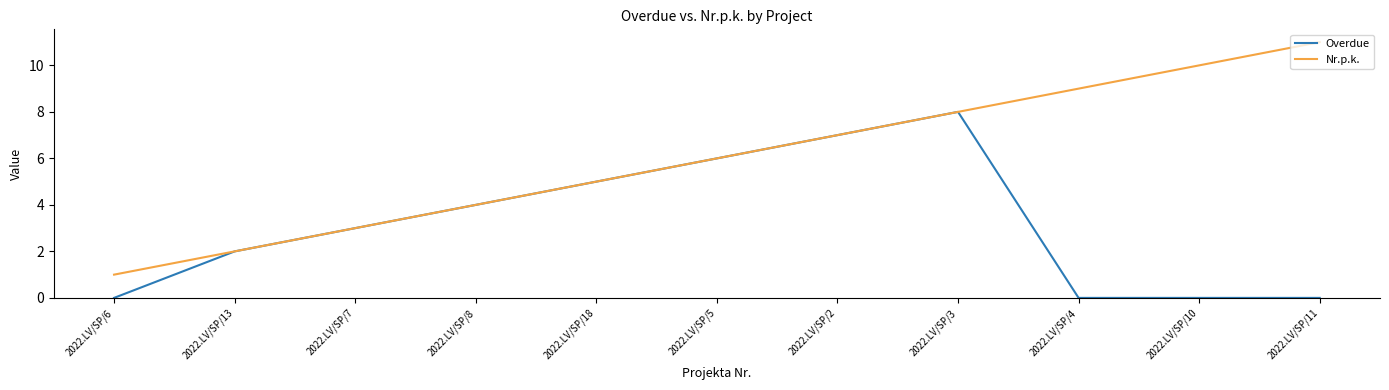

What is the sum of all Nr.p.k. values?

66